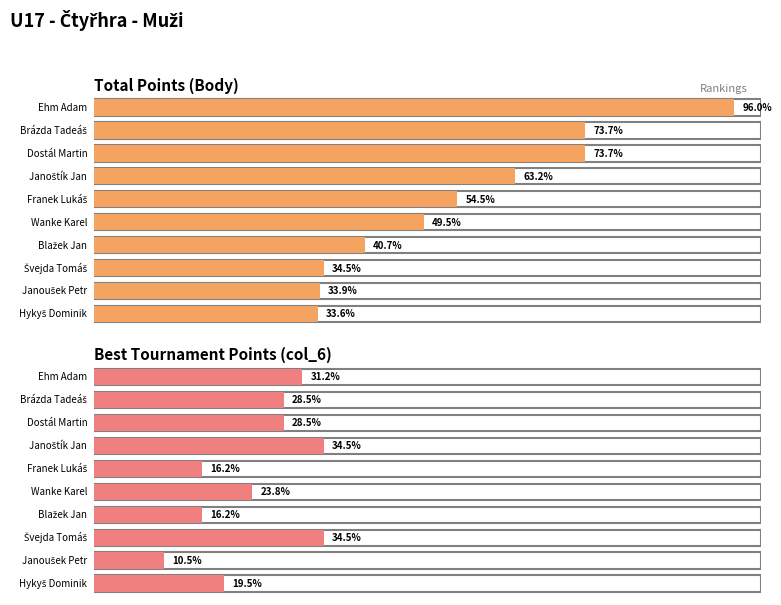

At which label does col_6 reach its peak?

Janoštík Jan